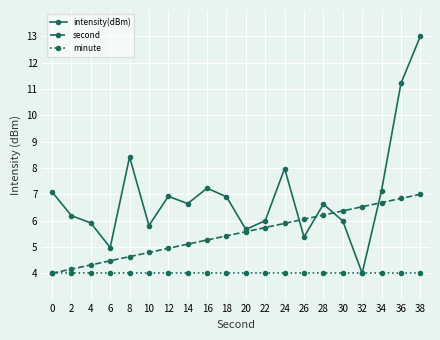

List the series in order of their peak value, lowest first.

minute, second, intensity(dBm)